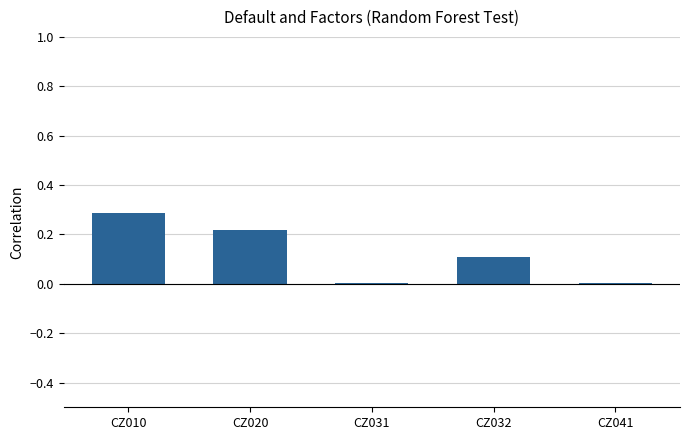

Are the bars horizontal?

No